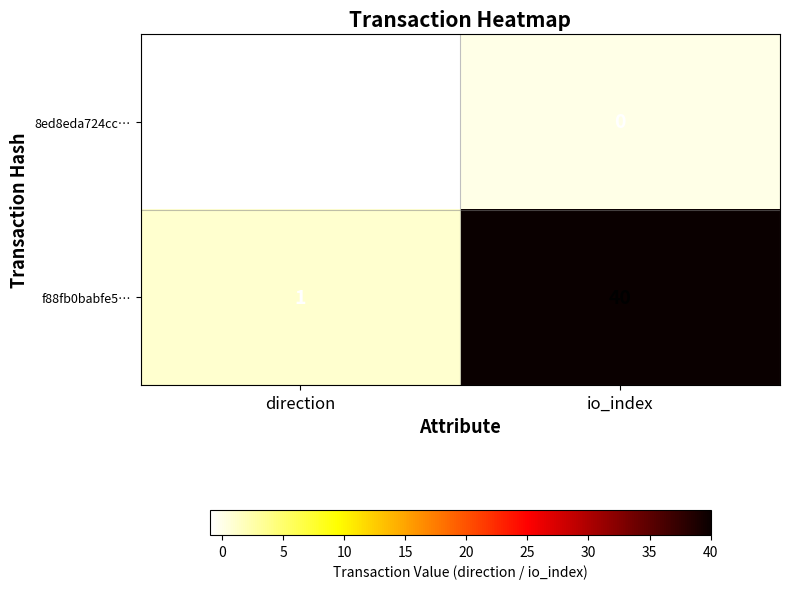

Reading right to left, transcribe all the data shown in this chart.

8ed8eda724cc…: io_index=0	direction=-1
f88fb0babfe5…: io_index=40	direction=1